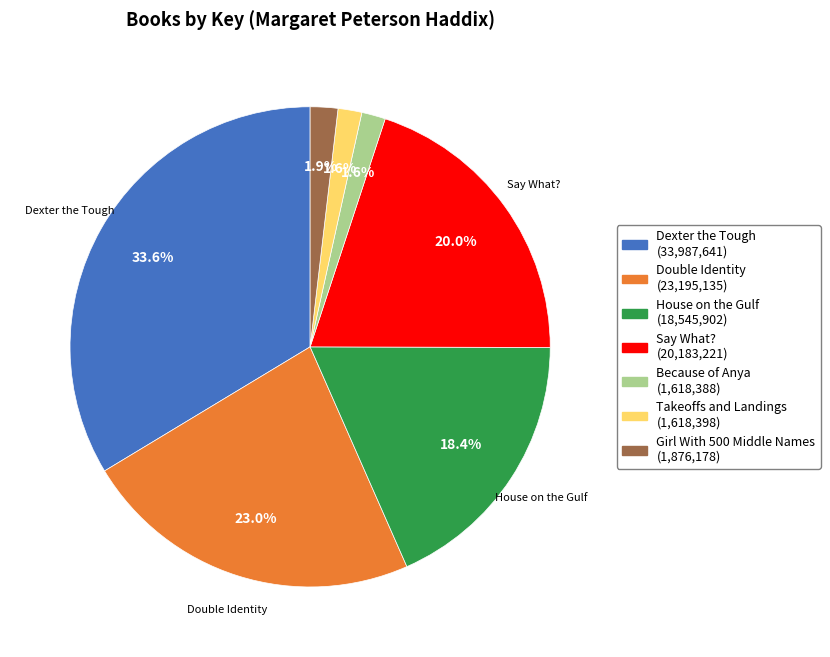

What is the ratio of the value at Because of Anya to the value at Double Identity?

0.1